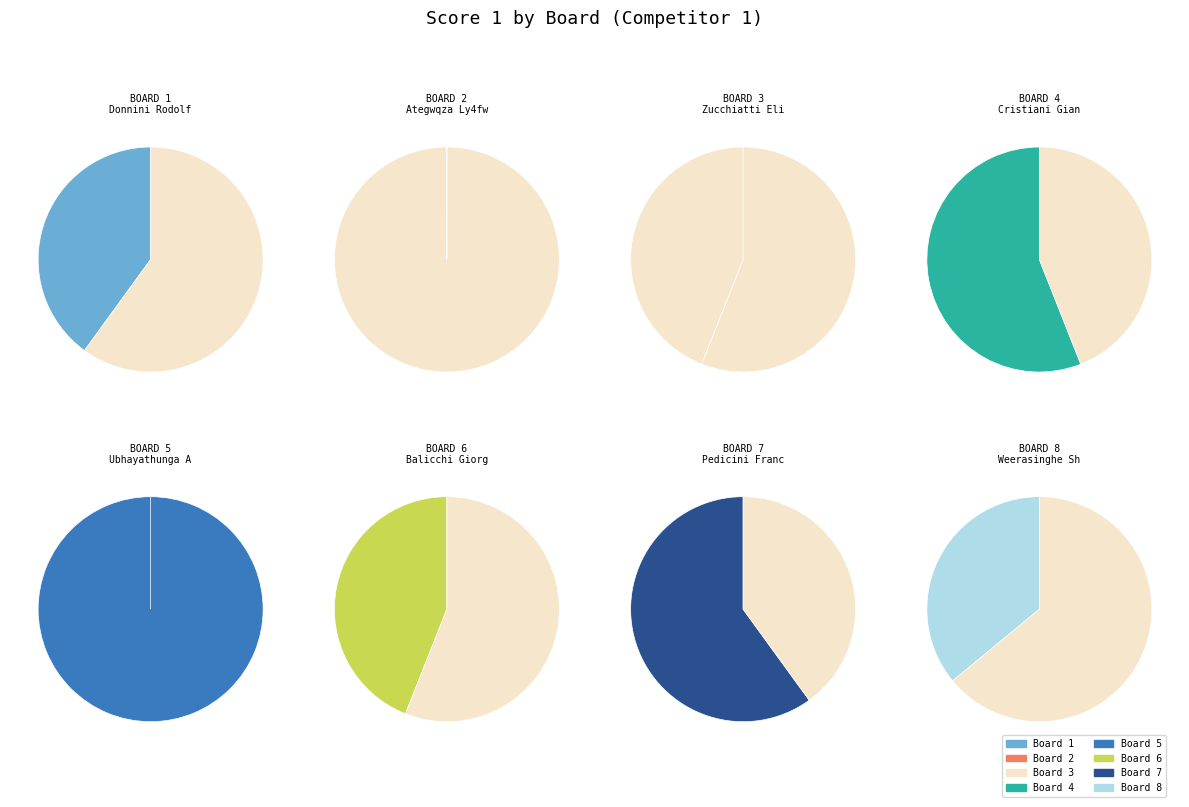

Does 1 represent more than half of the total?

No